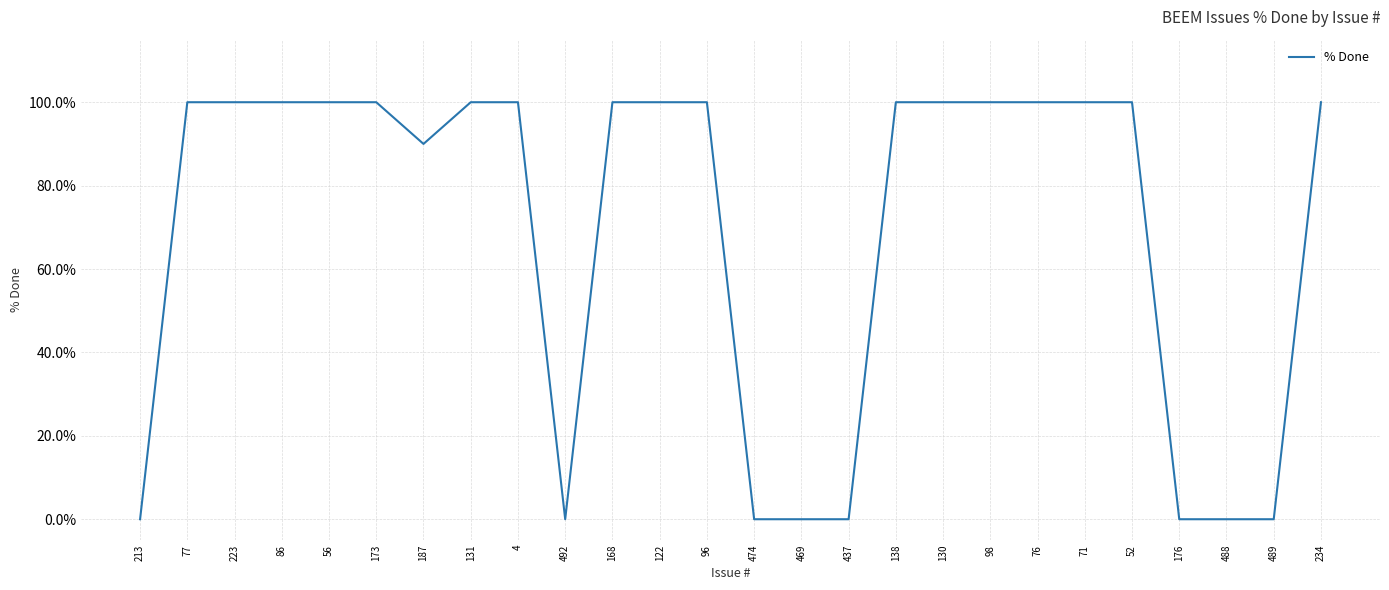

The value at 492 is 0. True or false?

True